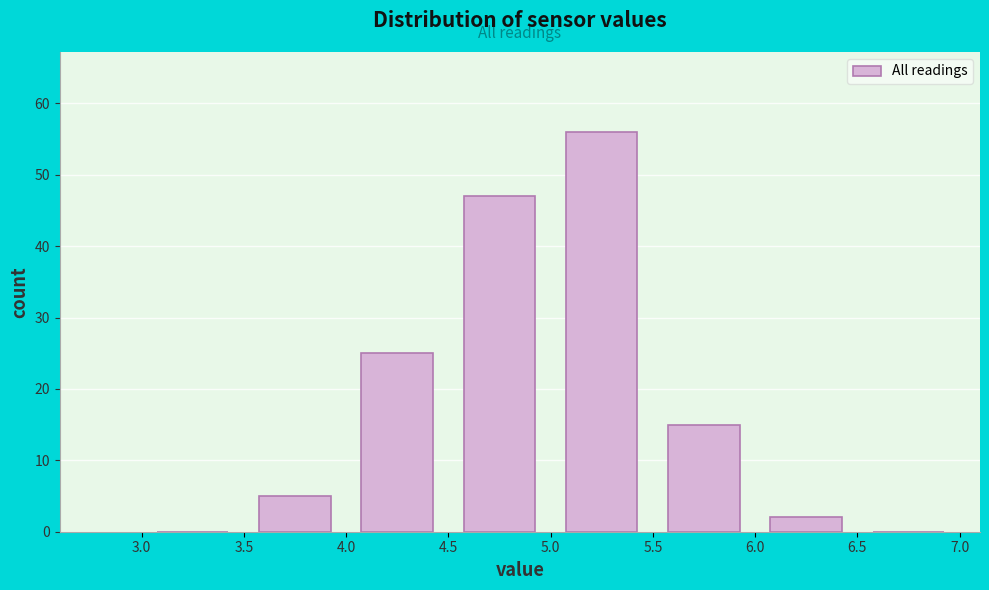

What is the height of the bar covering 4.5 to 5.0 on the x-axis? The values are not printed on the chart, so give them approximately, as read against the axis.

47